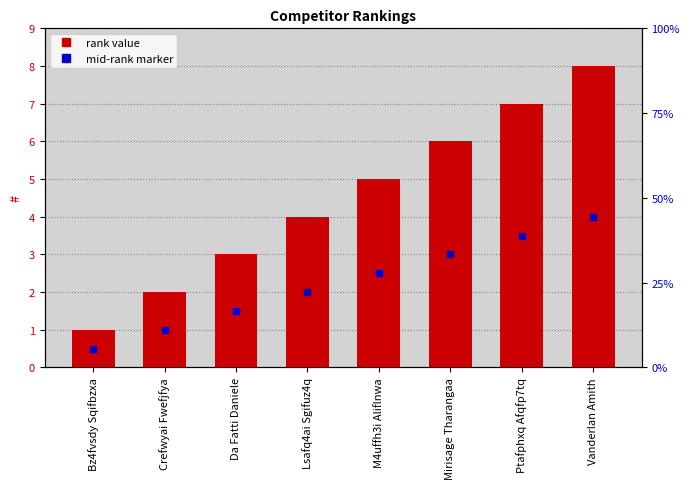

Which series has the largest total across all categories?

#